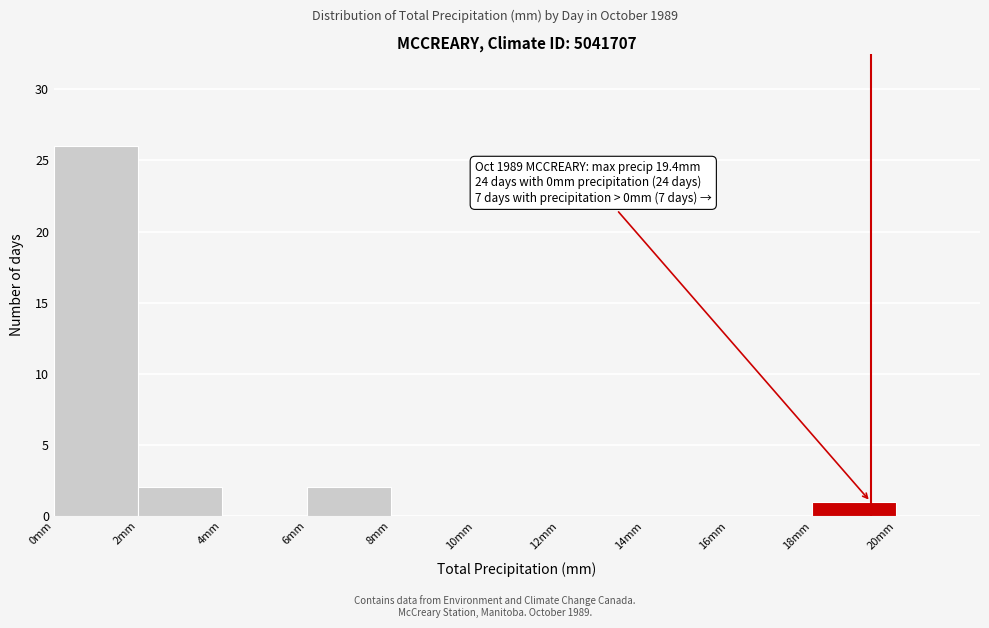

Which range on the x-axis has the tallest bar?

0 to 2